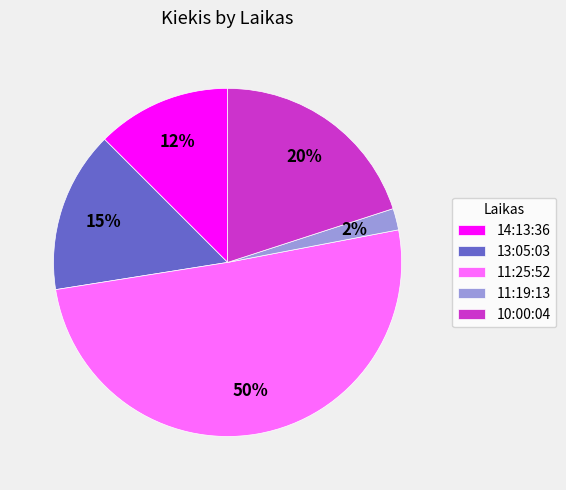

What is the ratio of the value at 13:05:03 to the value at 11:19:13?

7.5